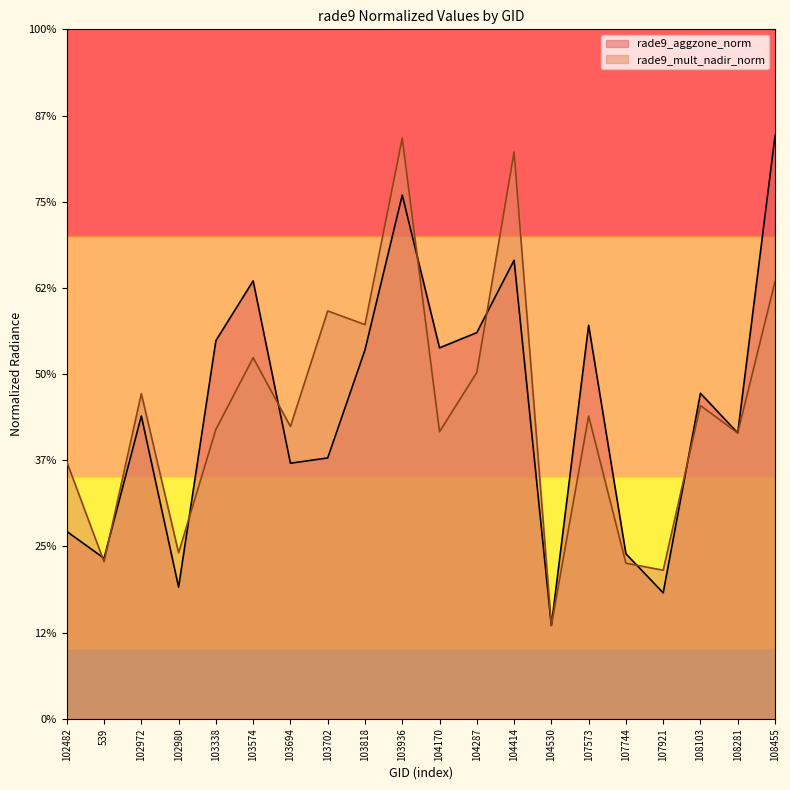

At which category does the chart reach its peak across all series?

108455